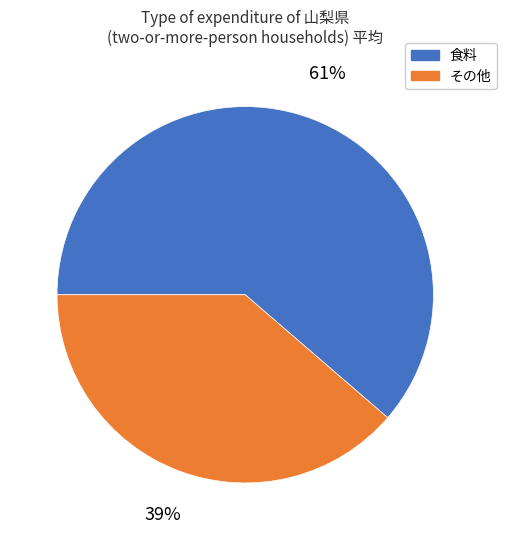

To the nearest percent, what percentage of the pie is その他?

39%